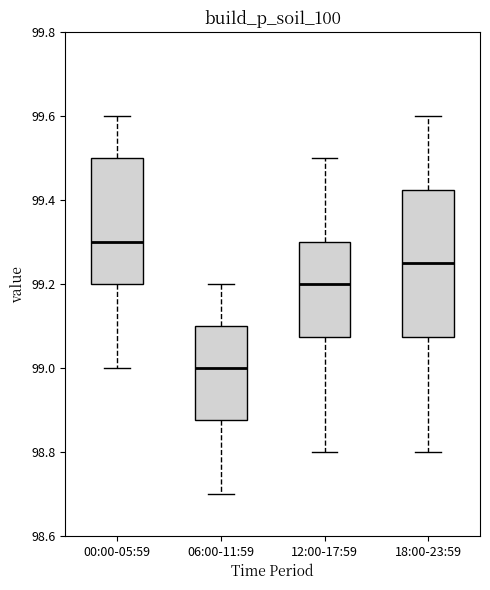

Which box is the tallest, from its lower edge to its upper edge?

18:00-23:59